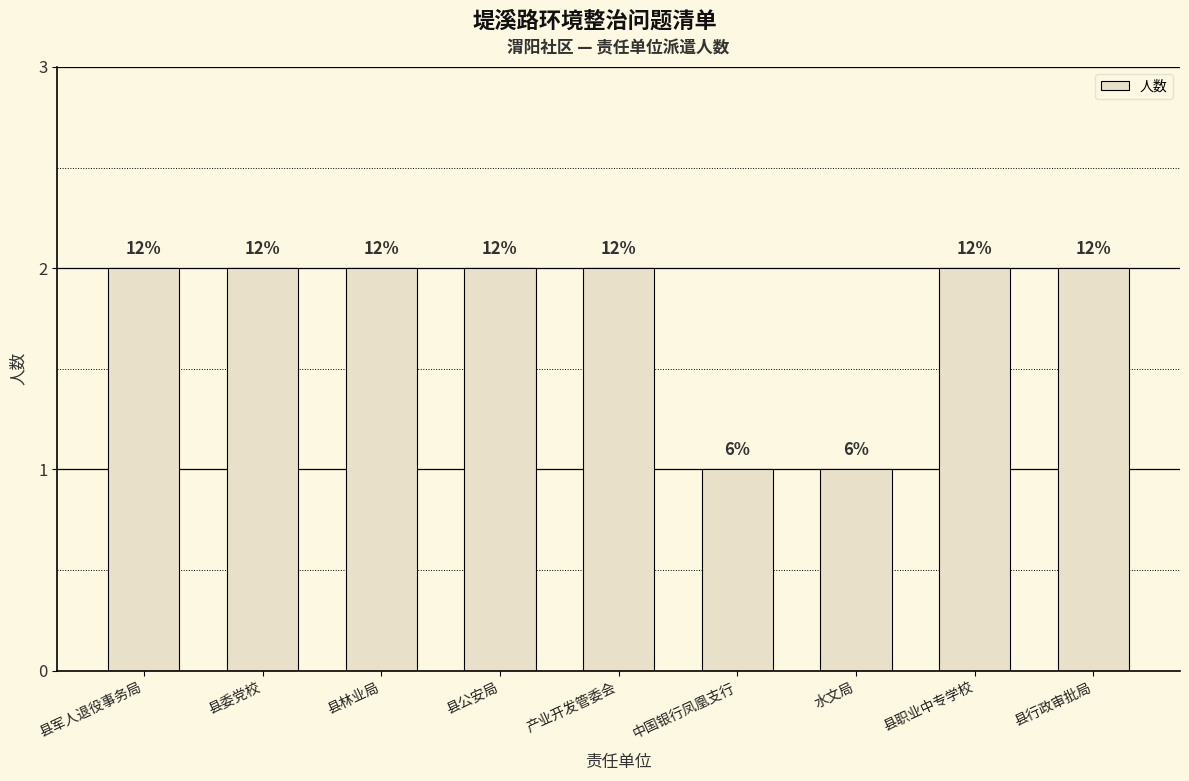

What is the greatest value displayed?

2